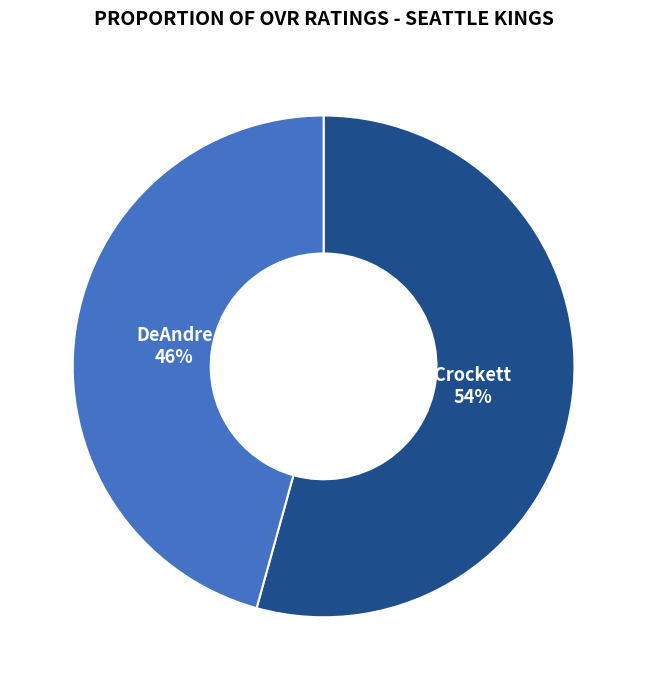

Is there any slice that represents more than half of the pie?

Yes